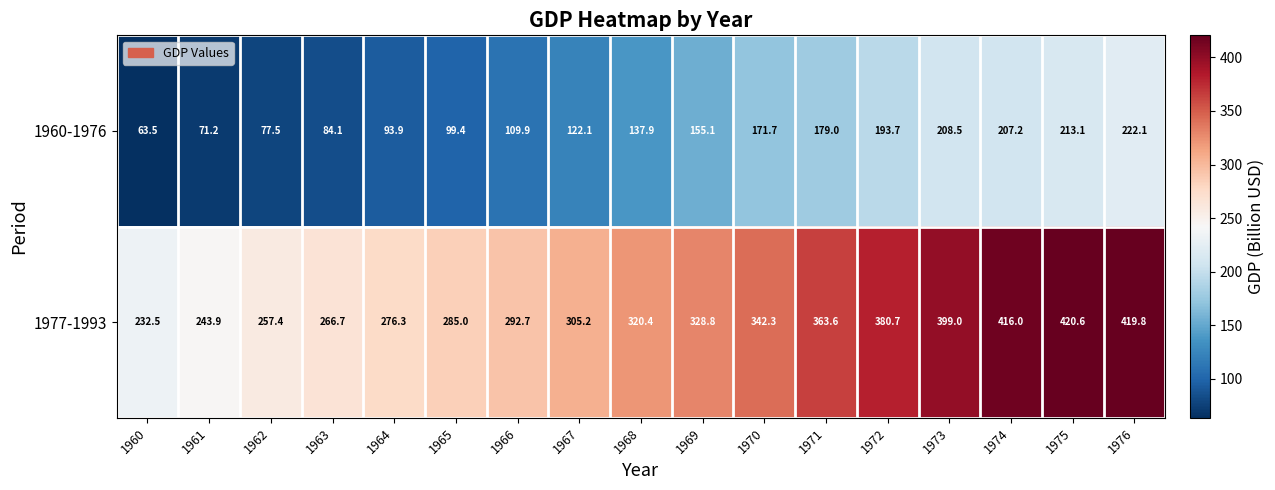

What is the difference between the 1977-1993 values at 1976 and 1972?

39.1